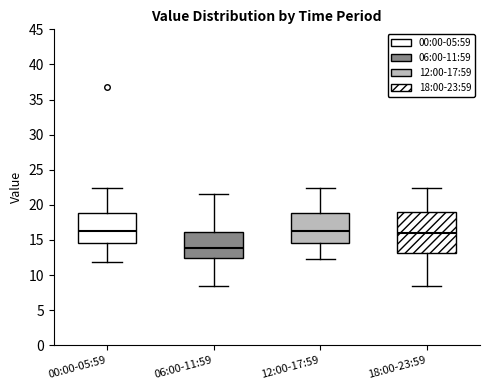

Where does the median line of the box for 00:00-05:59 sit on the y-axis? The values are not printed on the chart, so give them approximately, as read against the axis.

16.5